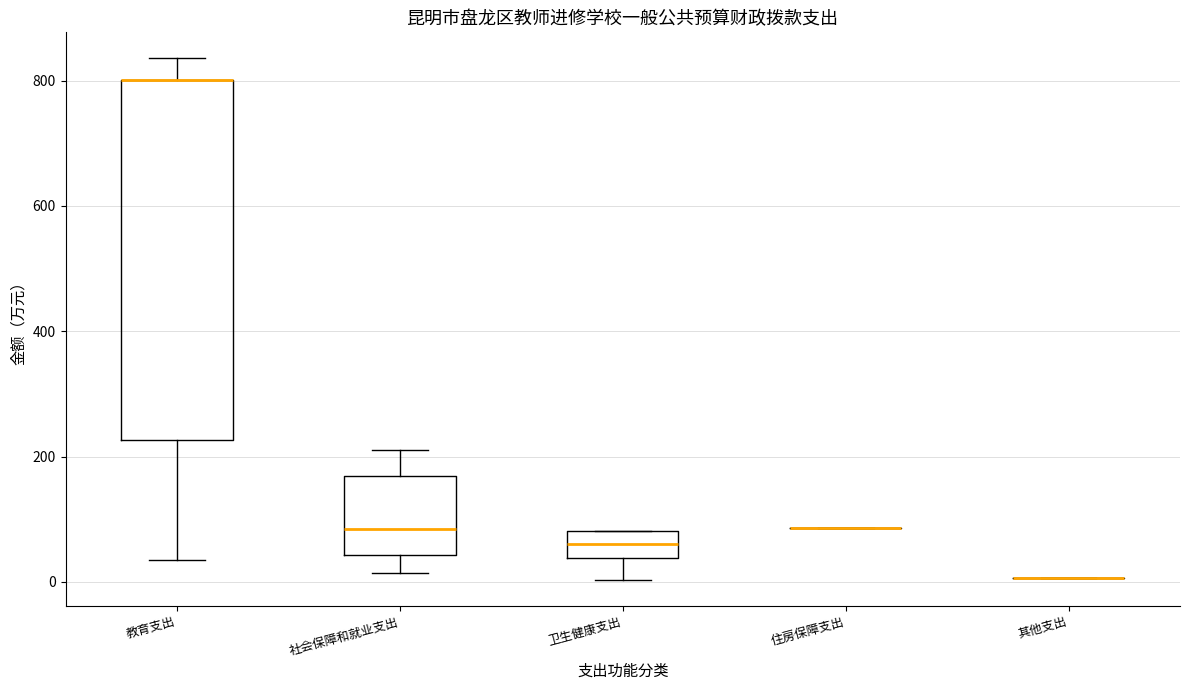

Reading left to right, read every box against the y-axis: the position of its median line, the range the box covers, and the ends of its whiskers. The values are not printed on the chart, so give them approximately, as read against the axis.

教育支出: median 800 (drawn on the box's upper edge), box 220 to 800, whiskers 40 to 840
社会保障和就业支出: median 80, box 40 to 160, whiskers 20 to 220
卫生健康支出: median 60, box 40 to 80, whiskers 0 to 80
住房保障支出: box collapsed to a line at 80, whiskers 80 to 80
其他支出: box collapsed to a line at 0, whiskers 0 to 0